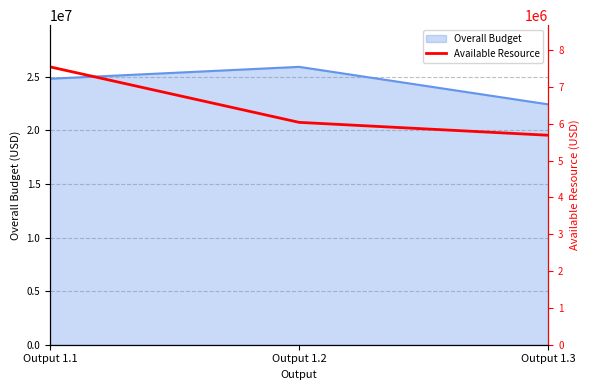

At which label does the data first exceed 6038000?

Output 1.1